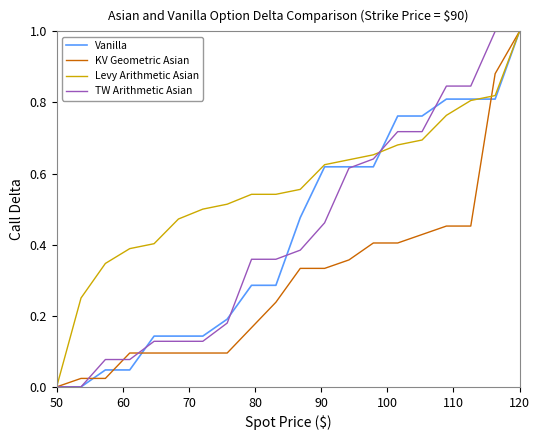

Count the Levy Arithmetic Asian values in the range 0 to 1.

20